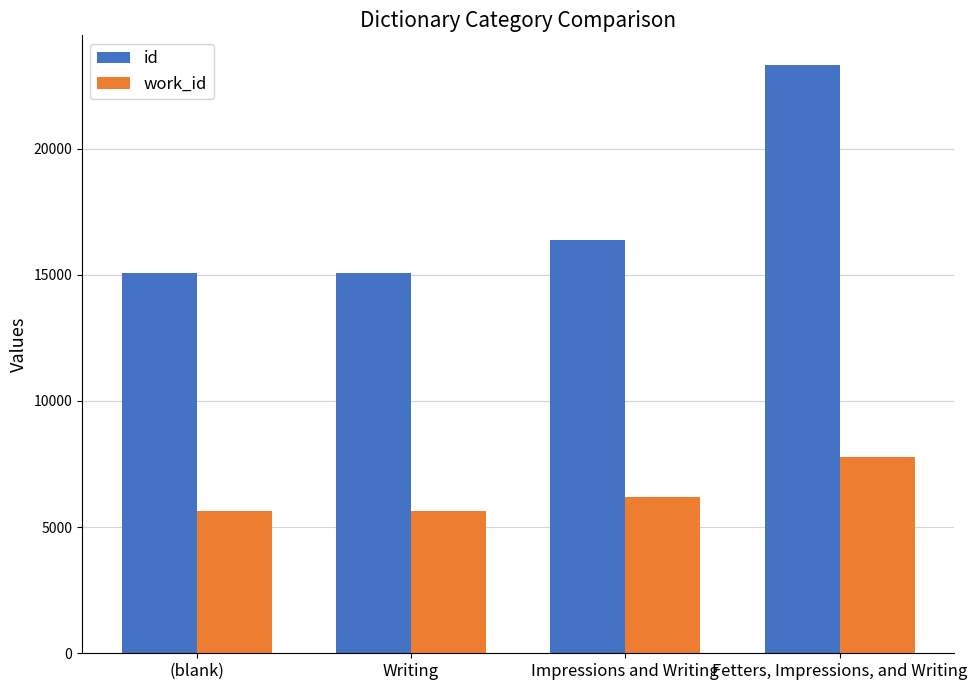

Is it true that work_id equals 7782 at Fetters, Impressions, and Writing?

True